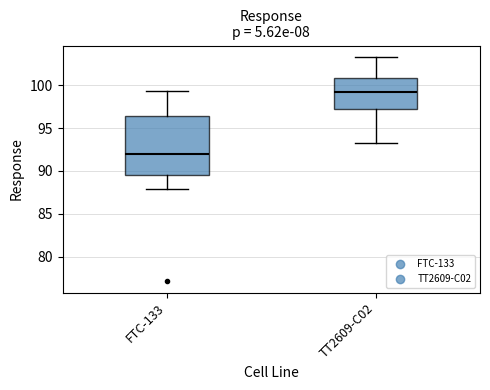

Where is the lower edge of the box for TT2609-C02 on the y-axis? The values are not printed on the chart, so give them approximately, as read against the axis.

97.0